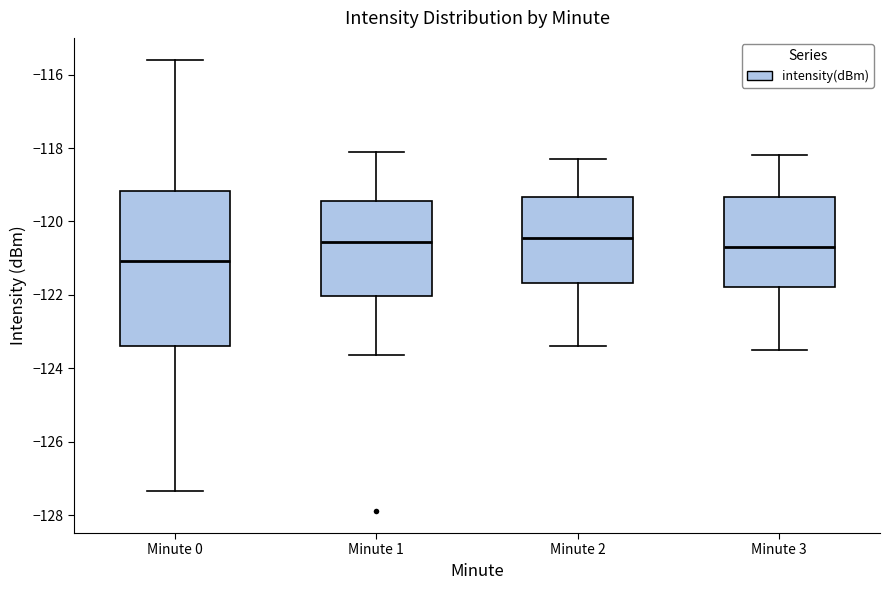

Reading left to right, transcribe this box plot: for each box, give where its median line is, the range the box spans, and where its two whiskers end, as read against the y-axis. The values are not printed on the chart, so give them approximately, as read against the axis.

Minute 0: median -121.0, box -123.4 to -119.2, whiskers -127.4 to -115.6
Minute 1: median -120.6, box -122.0 to -119.4, whiskers -123.6 to -118.0
Minute 2: median -120.4, box -121.6 to -119.4, whiskers -123.4 to -118.2
Minute 3: median -120.6, box -121.8 to -119.4, whiskers -123.4 to -118.2